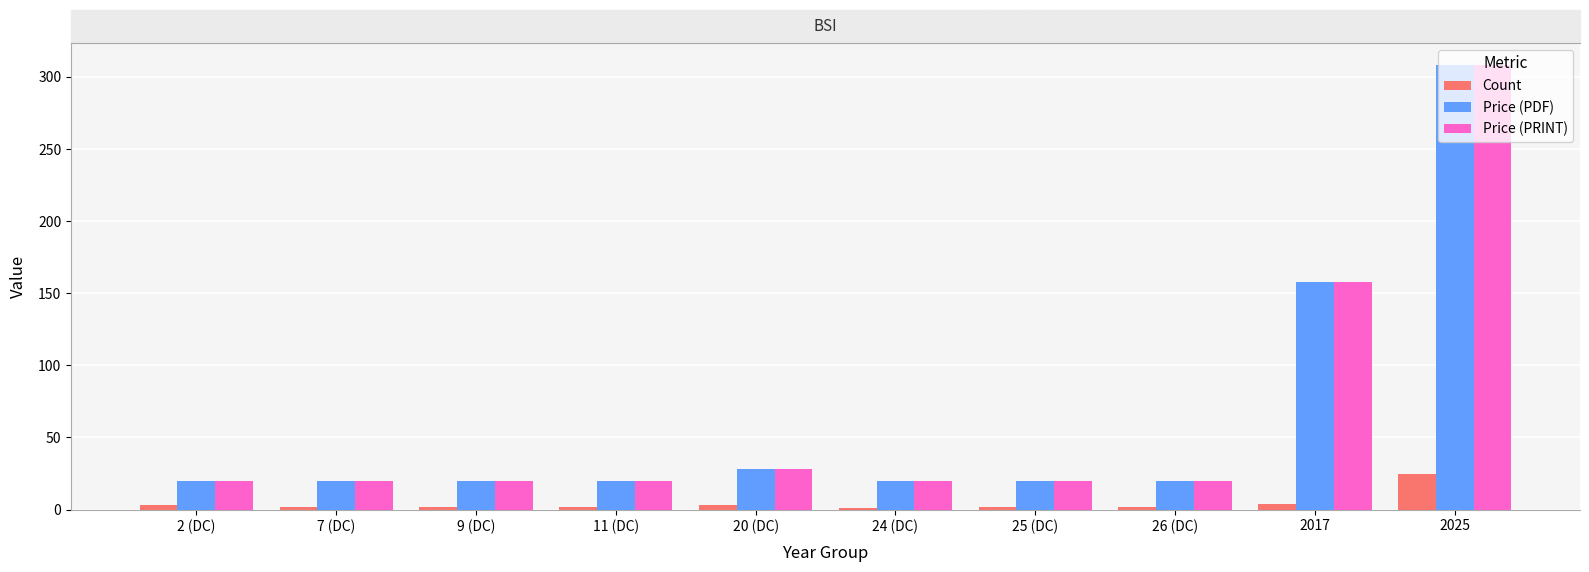

Are the bars grouped side by side (vs. stacked)?

Yes